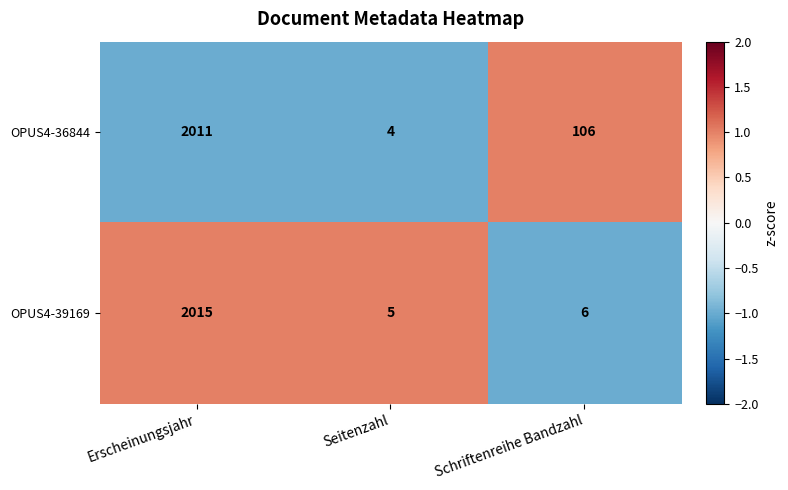

Where does the OPUS4-39169 series first go above 6?

Erscheinungsjahr